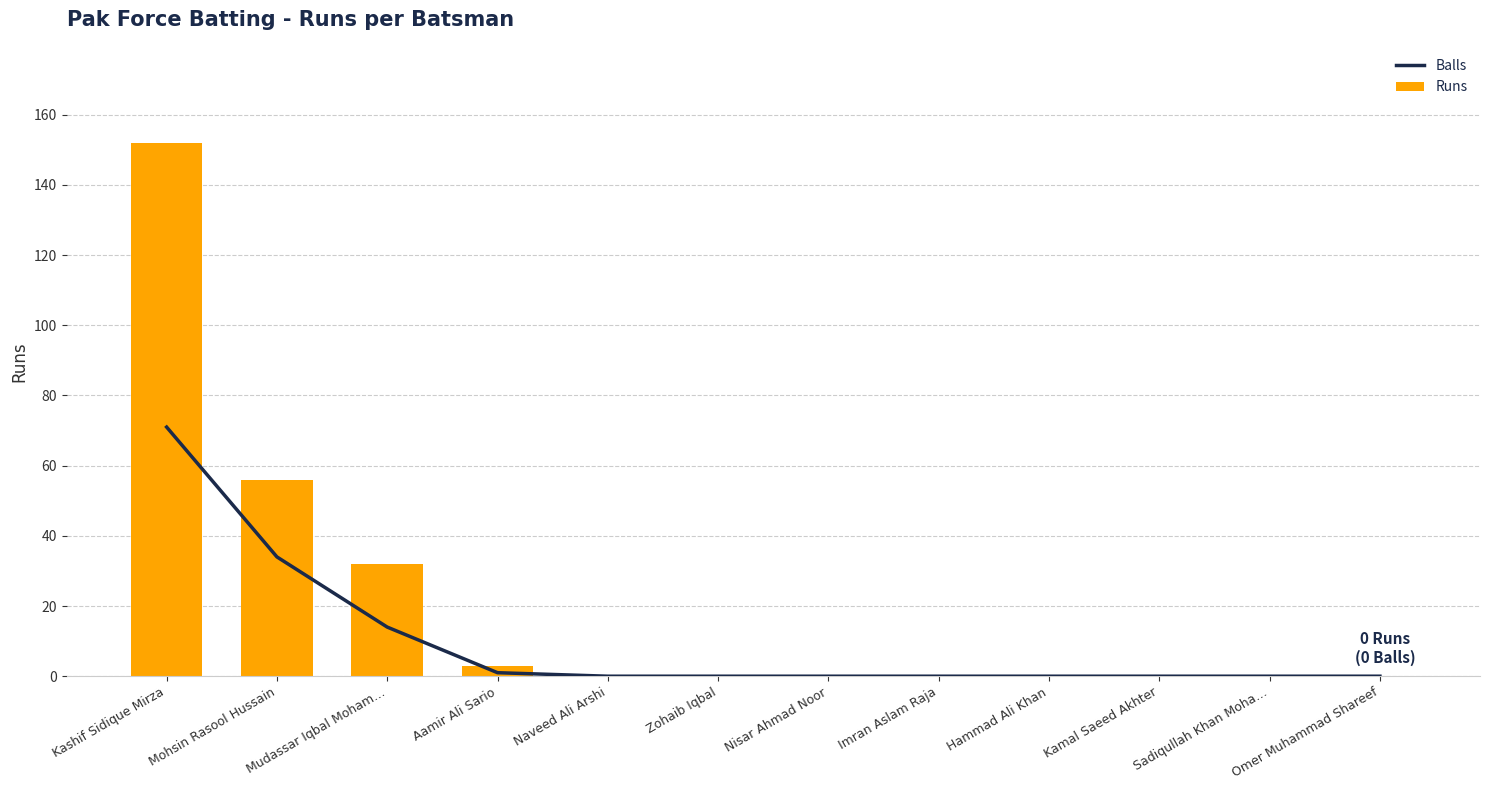

How many distinct data groups are displayed?

2